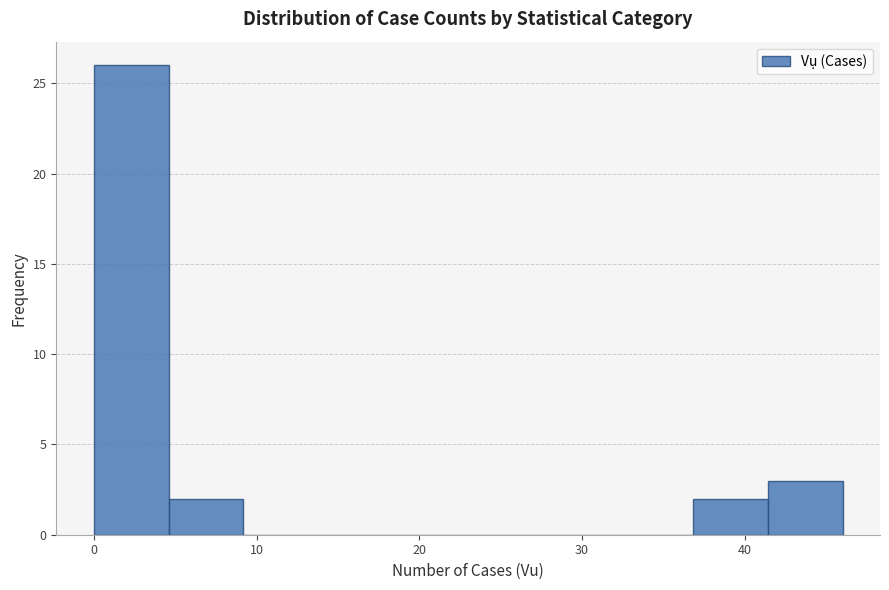

Which range on the x-axis has the tallest bar?

0.0 to 4.6